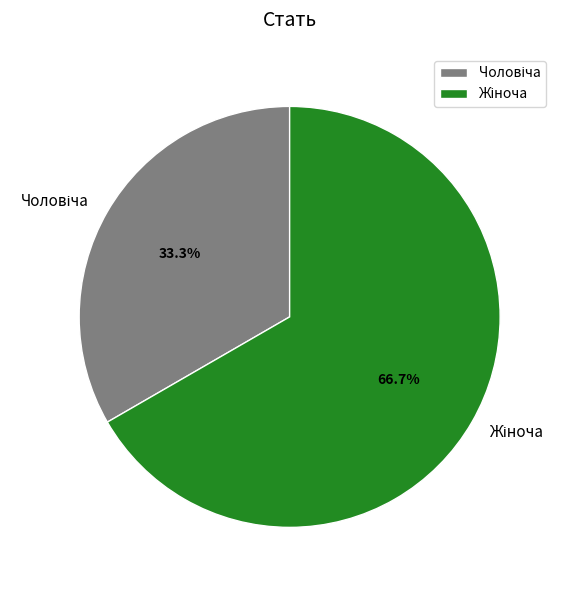

Does any single category account for the majority?

Yes